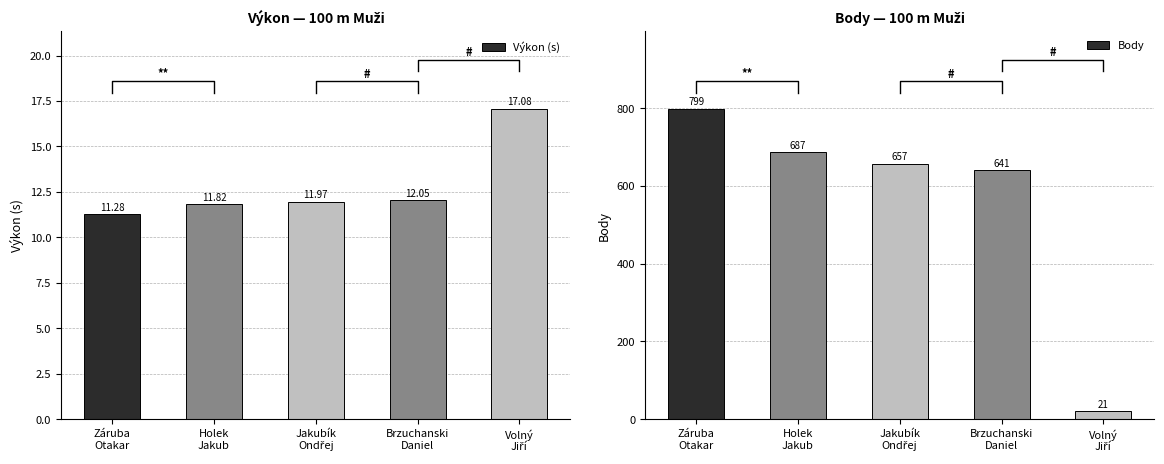

Rank the series by their average value, from highest to lowest.

Body, Výkon (s)